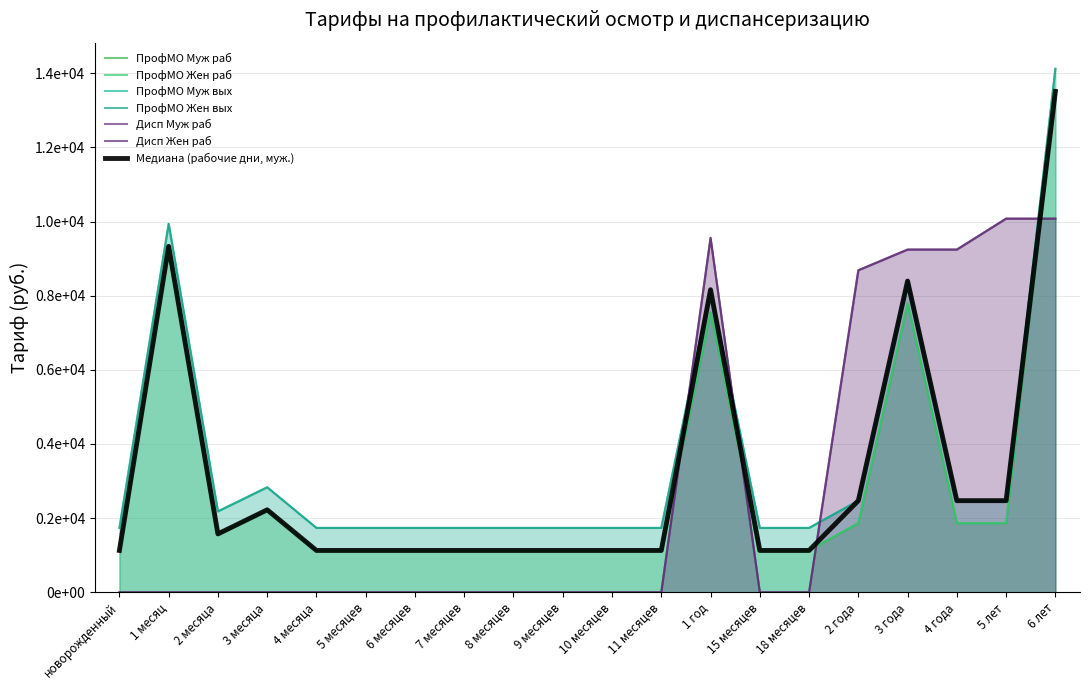

At which category does ПрофМО Муж раб reach its first local peak?

1 месяц